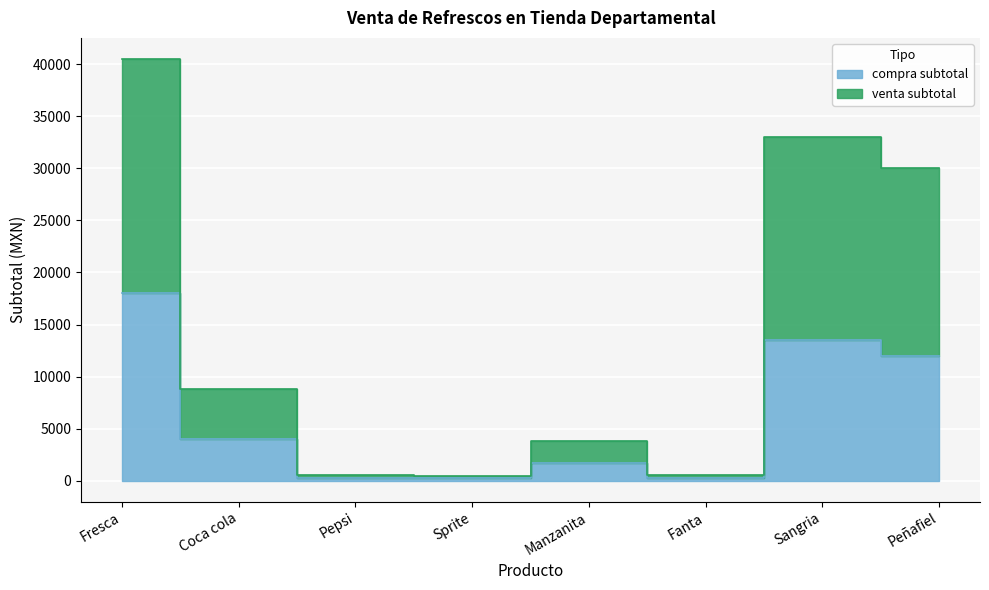

What is the label of the 7th point from the right?

Coca cola